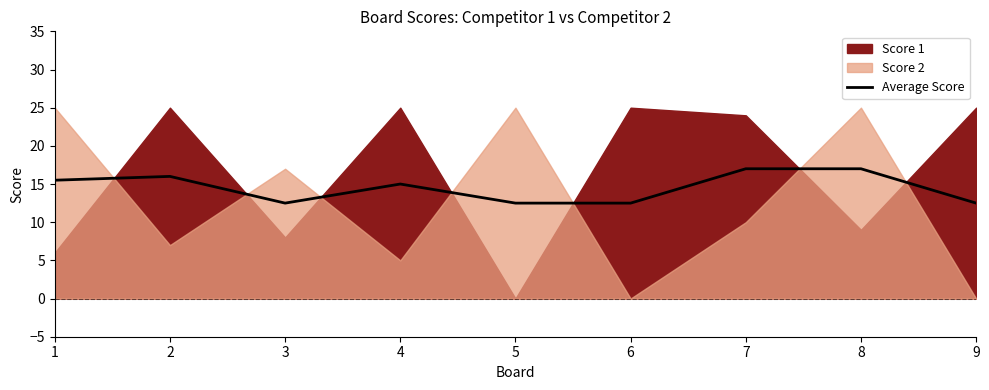

Between 2 and 8, which is larger?

8